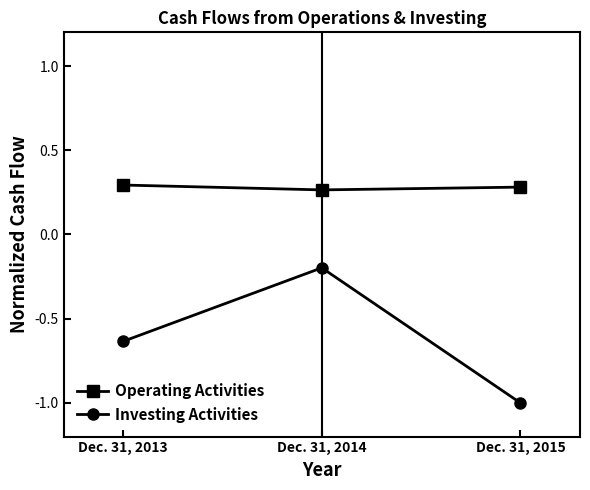

At which category does the chart reach its minimum across all series?

Dec. 31, 2015